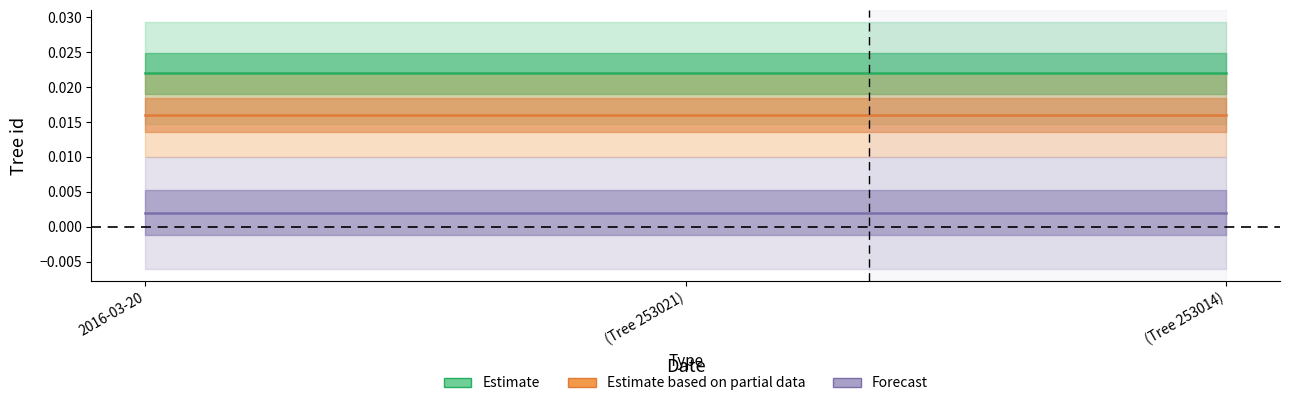

Does the chart display data point markers on the line(s)?

No